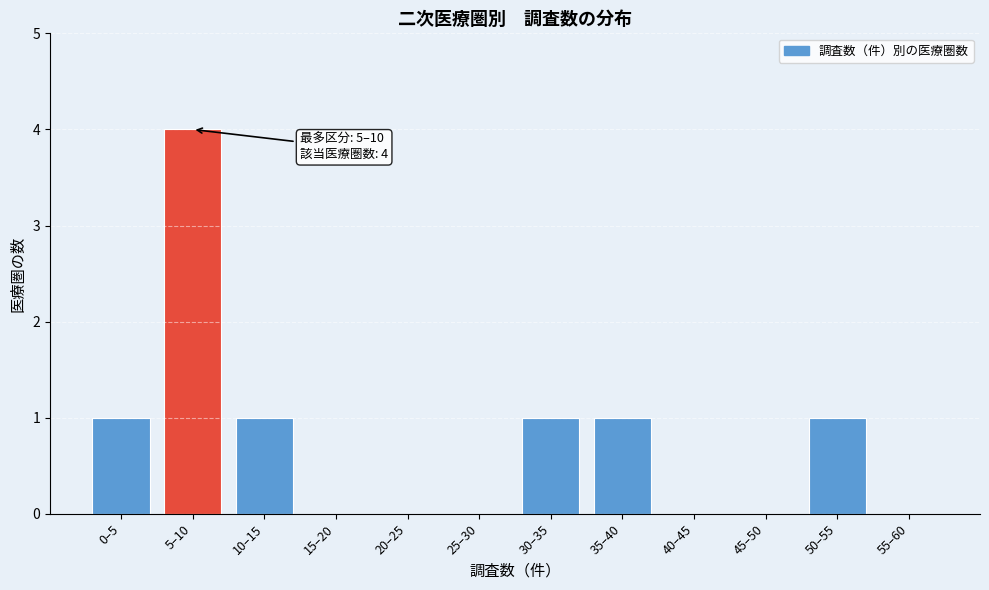

Reading left to right, extract all data points from this chart.

0–5=1	5–10=4	10–15=1	15–20=0	20–25=0	25–30=0	30–35=1	35–40=1	40–45=0	45–50=0	50–55=1	55–60=0